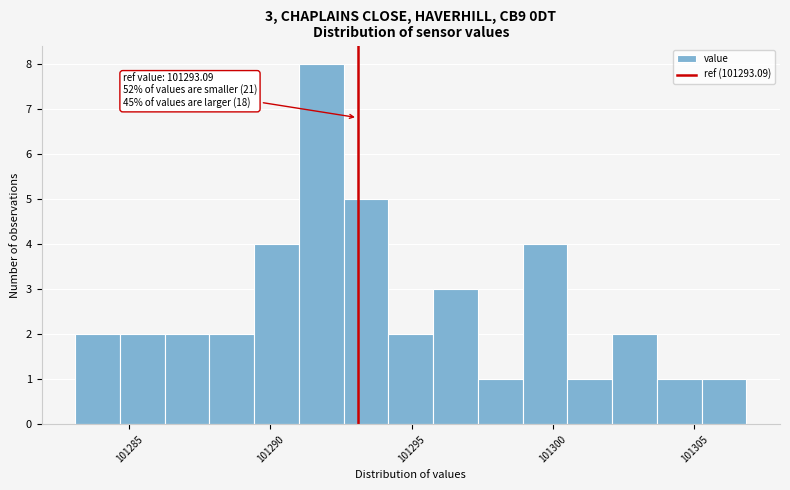

Read against the x-axis, roughly where is the centre of the tallest bar?

101292.0